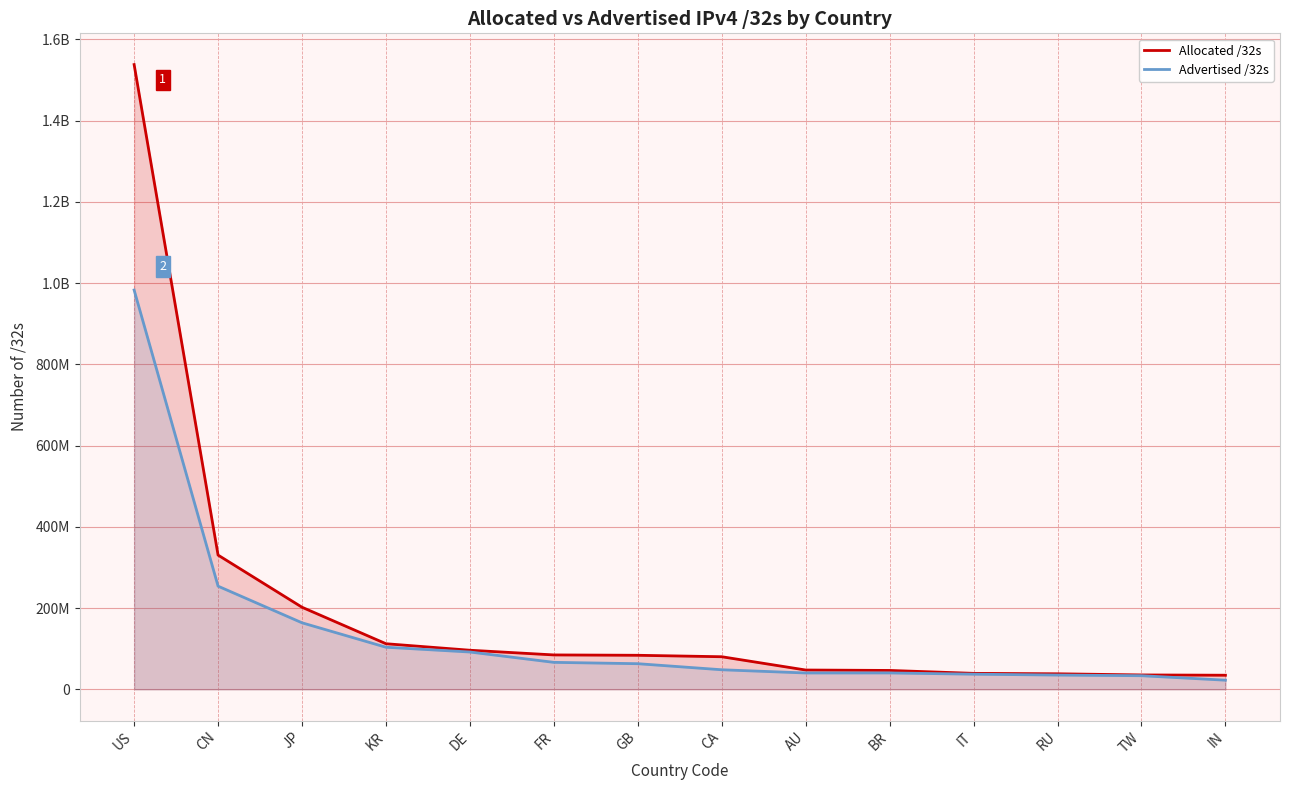

What is the total value across all series at IN?

57142784